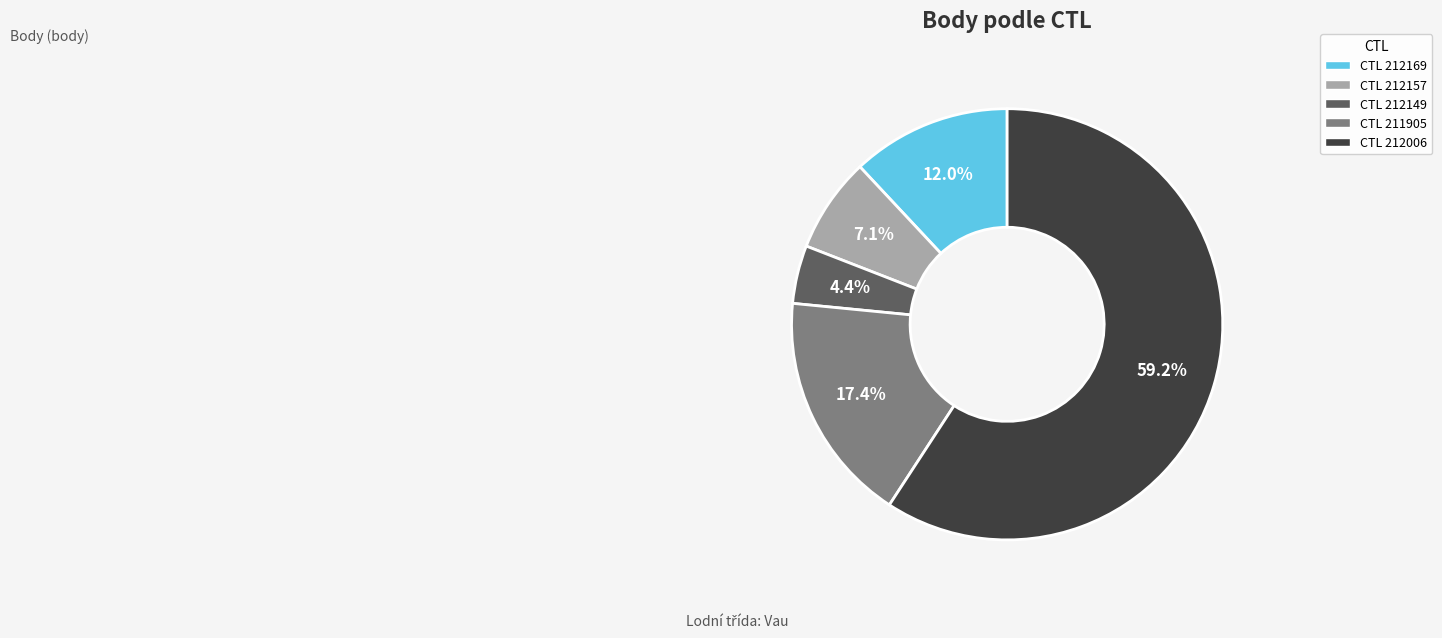

Does any single category account for the majority?

Yes